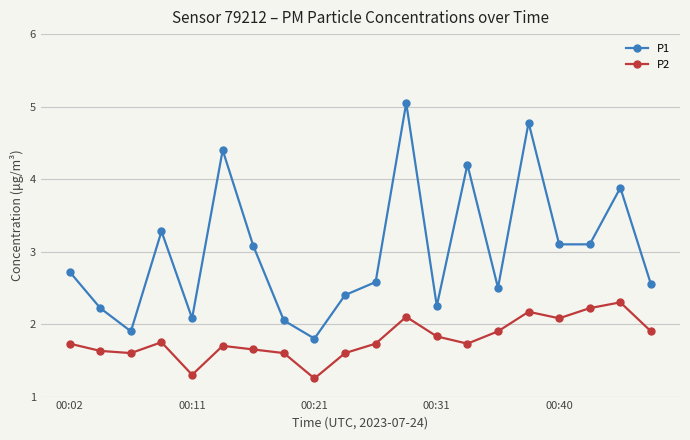

True or false: P2 has more than 2 interior local peaks.

True